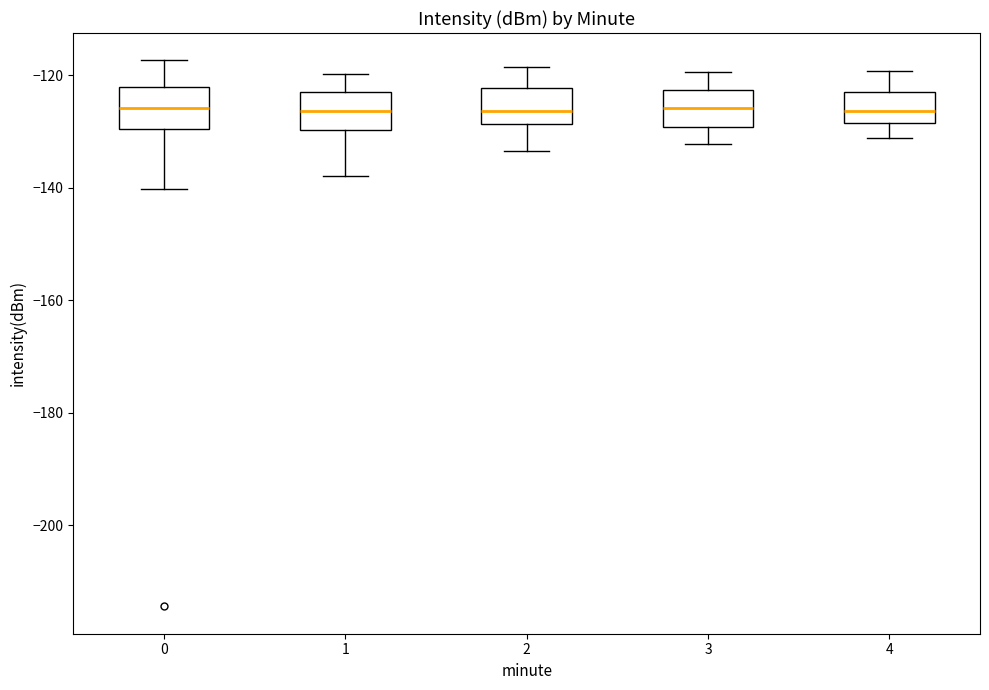

Reading left to right, read every box against the y-axis: the position of its median line, the range the box covers, and the ends of its whiskers. The values are not printed on the chart, so give them approximately, as read against the axis.

0: median -126, box -130 to -122, whiskers -140 to -118
1: median -126, box -130 to -122, whiskers -138 to -120
2: median -126, box -128 to -122, whiskers -134 to -118
3: median -126, box -130 to -122, whiskers -132 to -120
4: median -126, box -128 to -122, whiskers -132 to -120